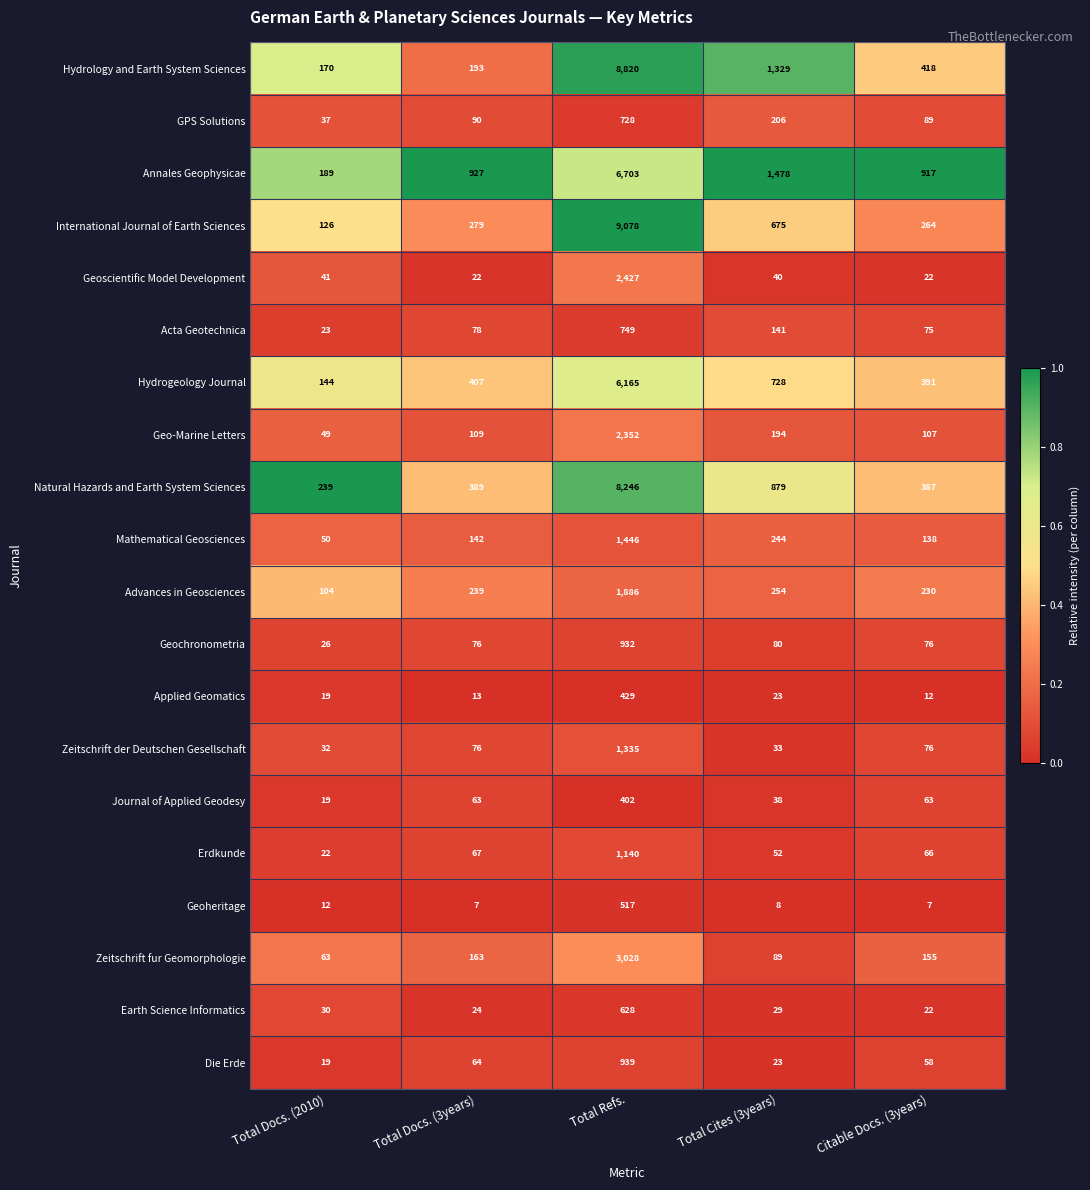

True or false: Geo-Marine Letters has a value of 107 at Citable Docs. (3years).

True